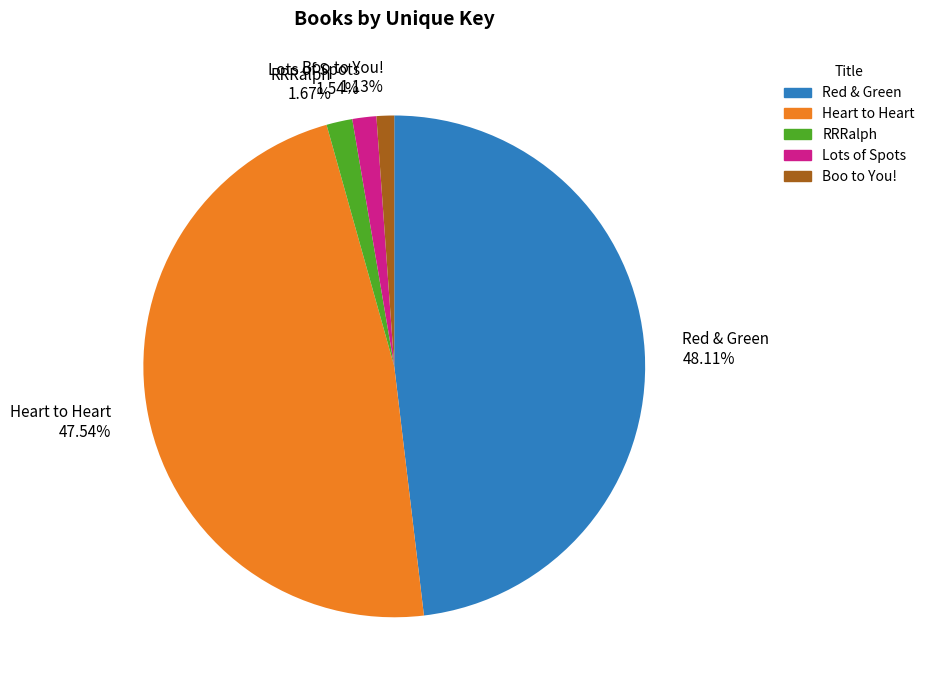

Is the sum of Heart to Heart 47.54% and Boo to You! 1.13% greater than half?

No